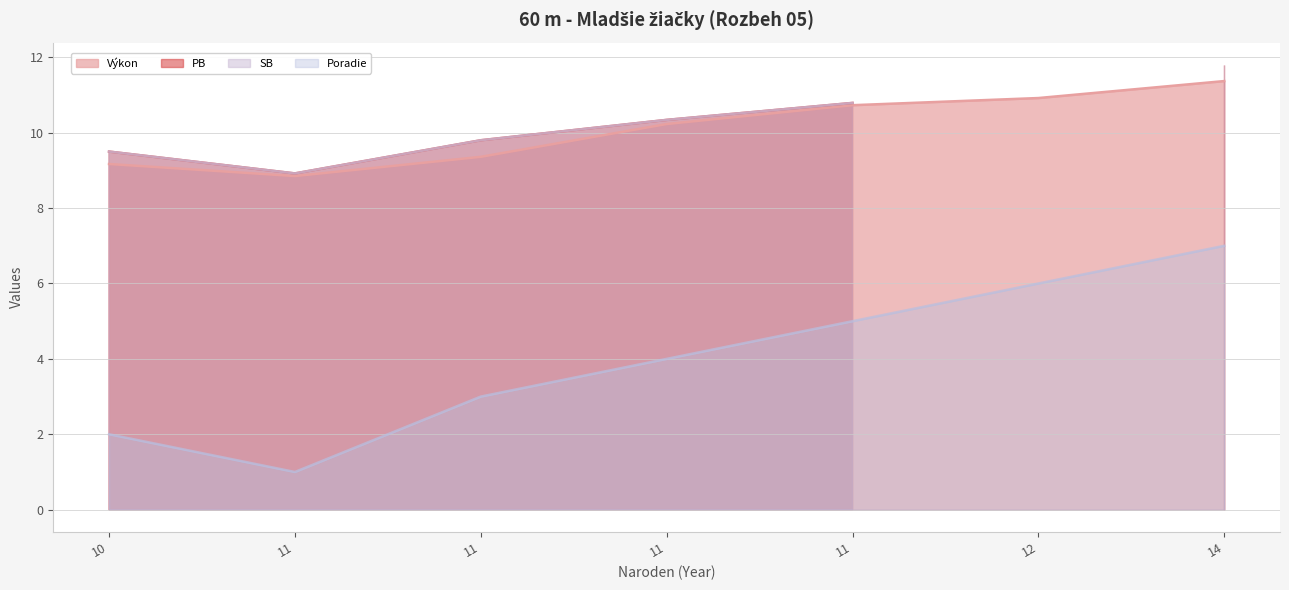

Read the Poradie value at 12.

6.0